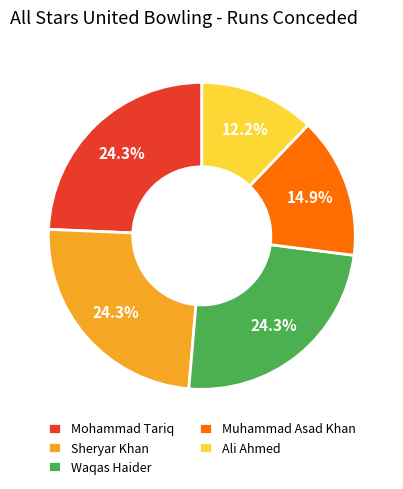

Count the number of slices in the pie.

5